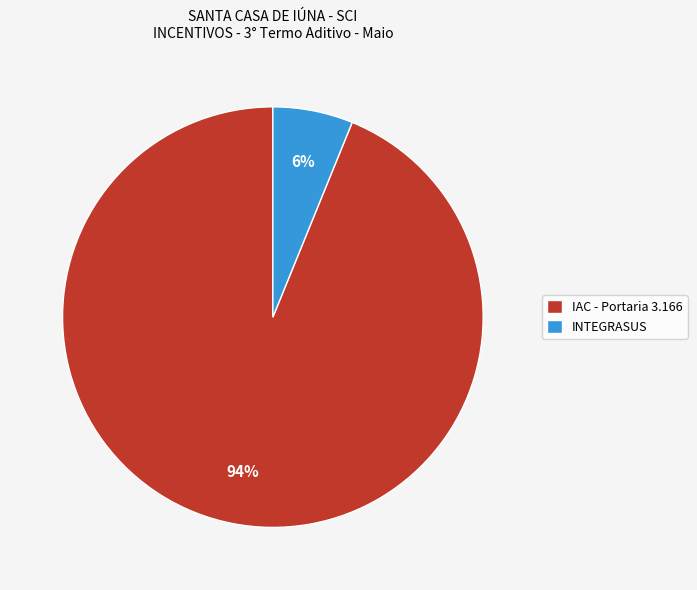

Is INTEGRASUS the majority of the pie?

No